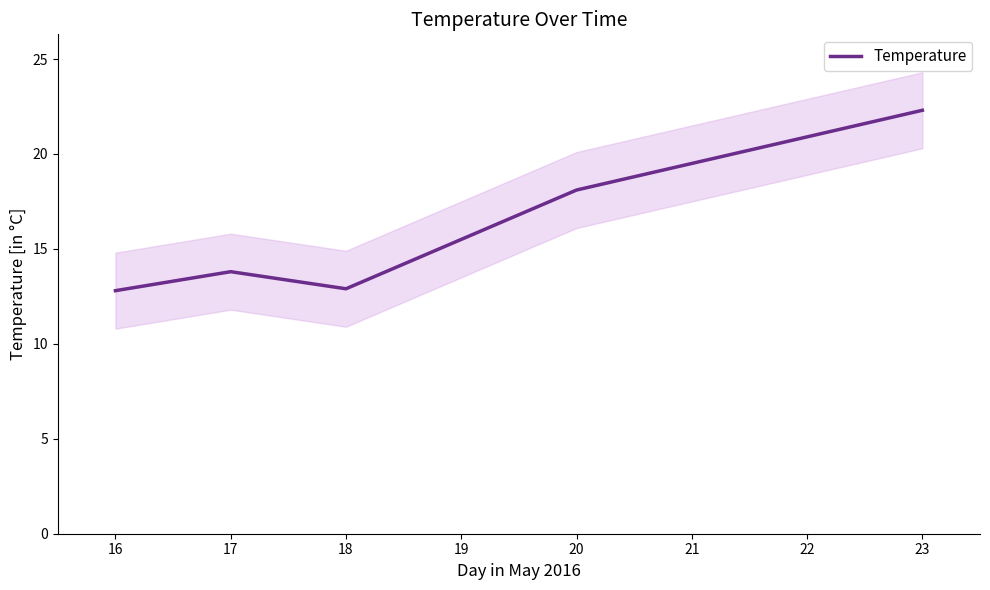

What is the difference between the maximum and minimum values?

9.5